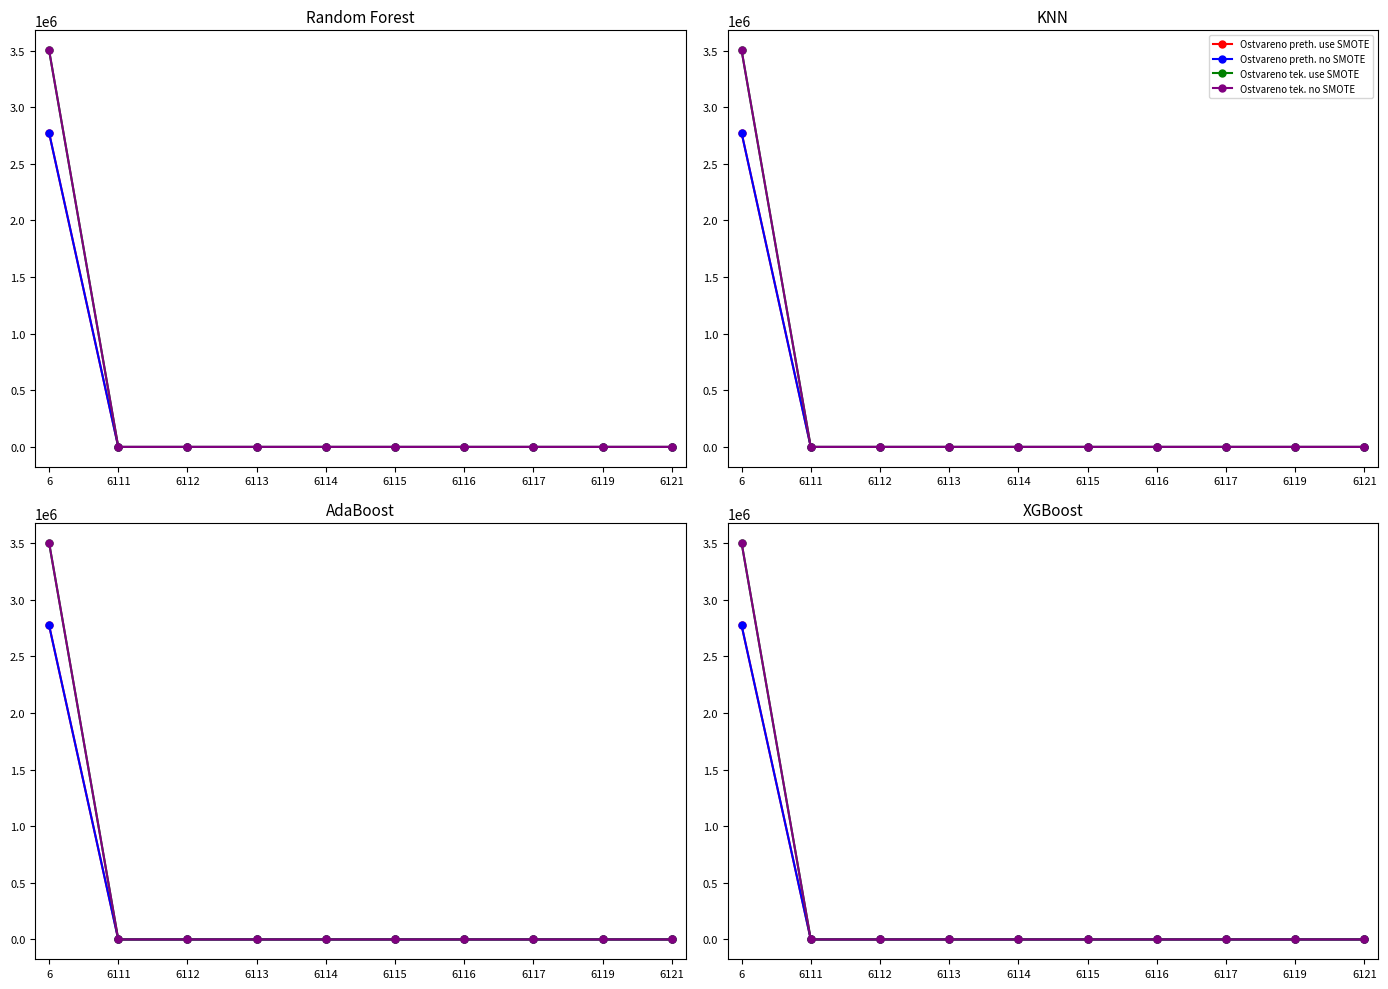

True or false: Ostvareno tek. no SMOTE and Ostvareno preth. use SMOTE intersect in this chart.

False